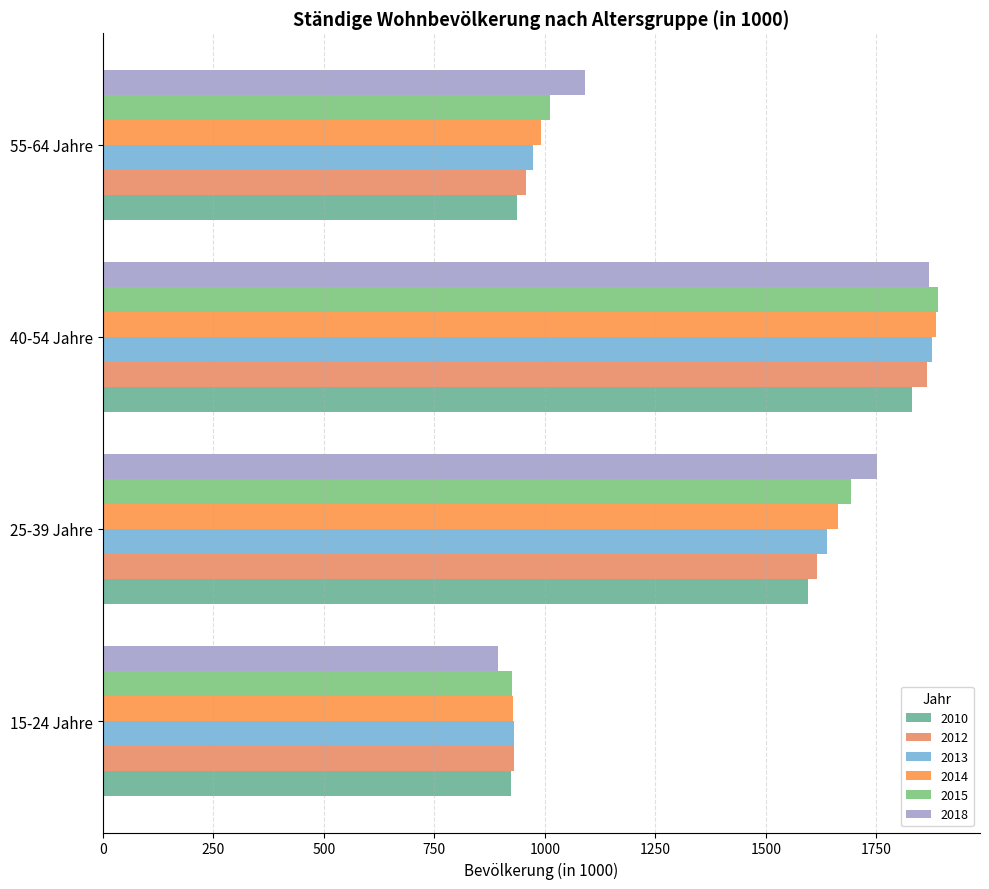

What is the sum of the 2015 values at 25-39 Jahre and 15-24 Jahre?

2617.5